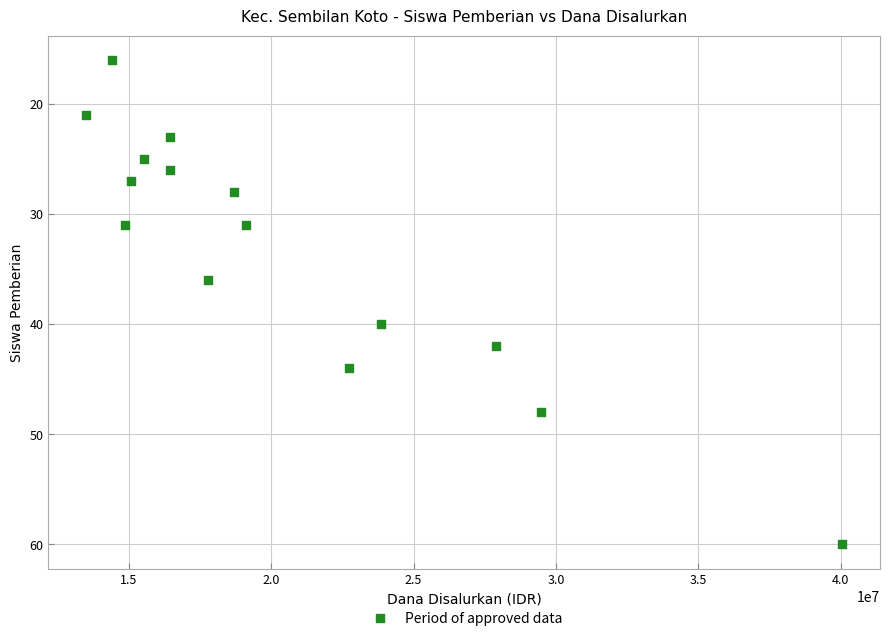

What is the range of Y values (max minus min)?

44